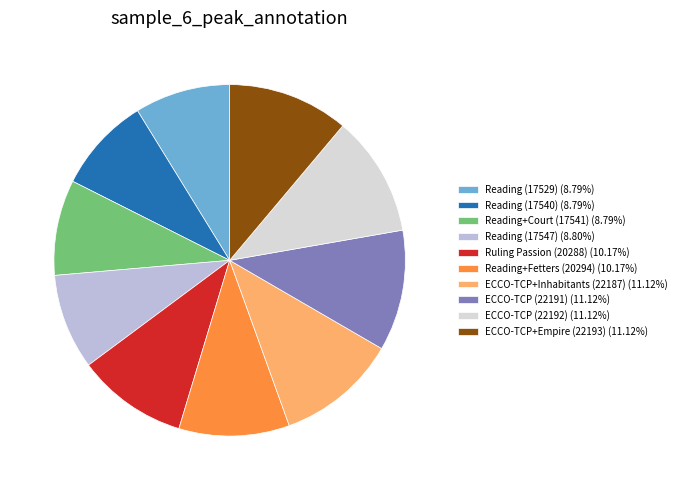

Does ECCO-TCP (22191) account for over 50% of the chart?

No